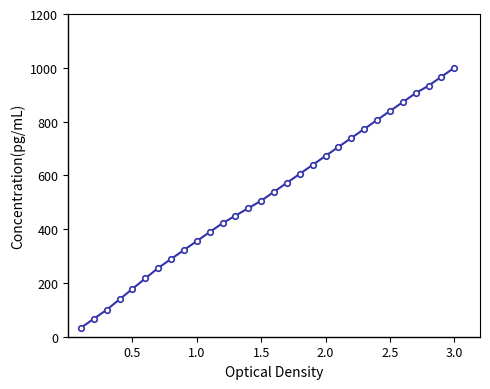

Count the number of categories in the chart.

30